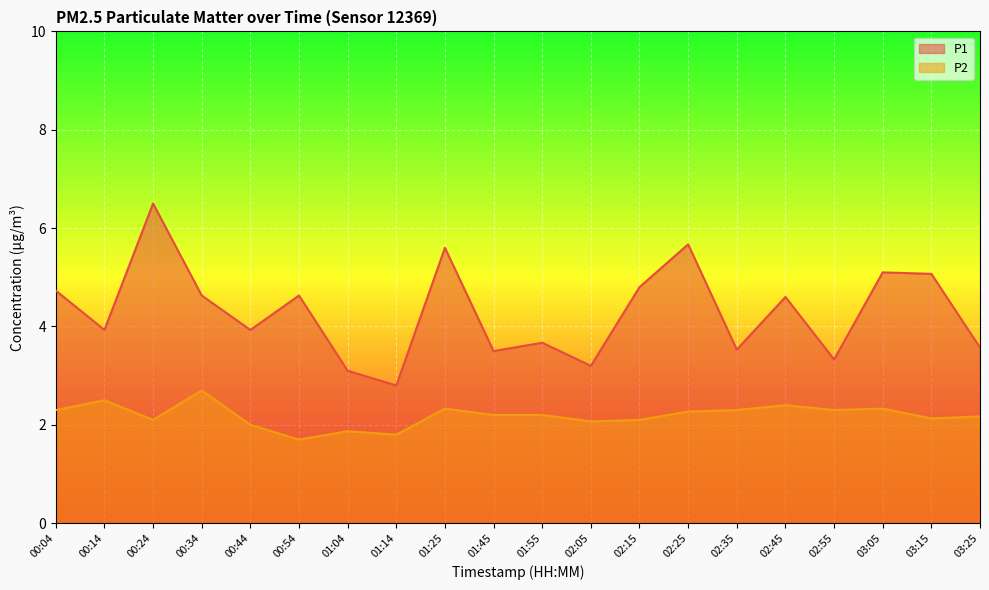

Which has a higher value, 02:35 or 00:04?

00:04